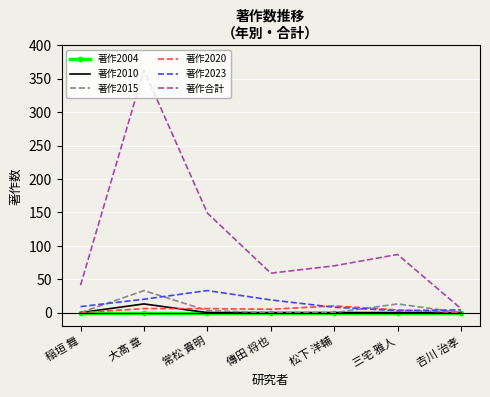

Which series has the widest spread of values?

著作合計